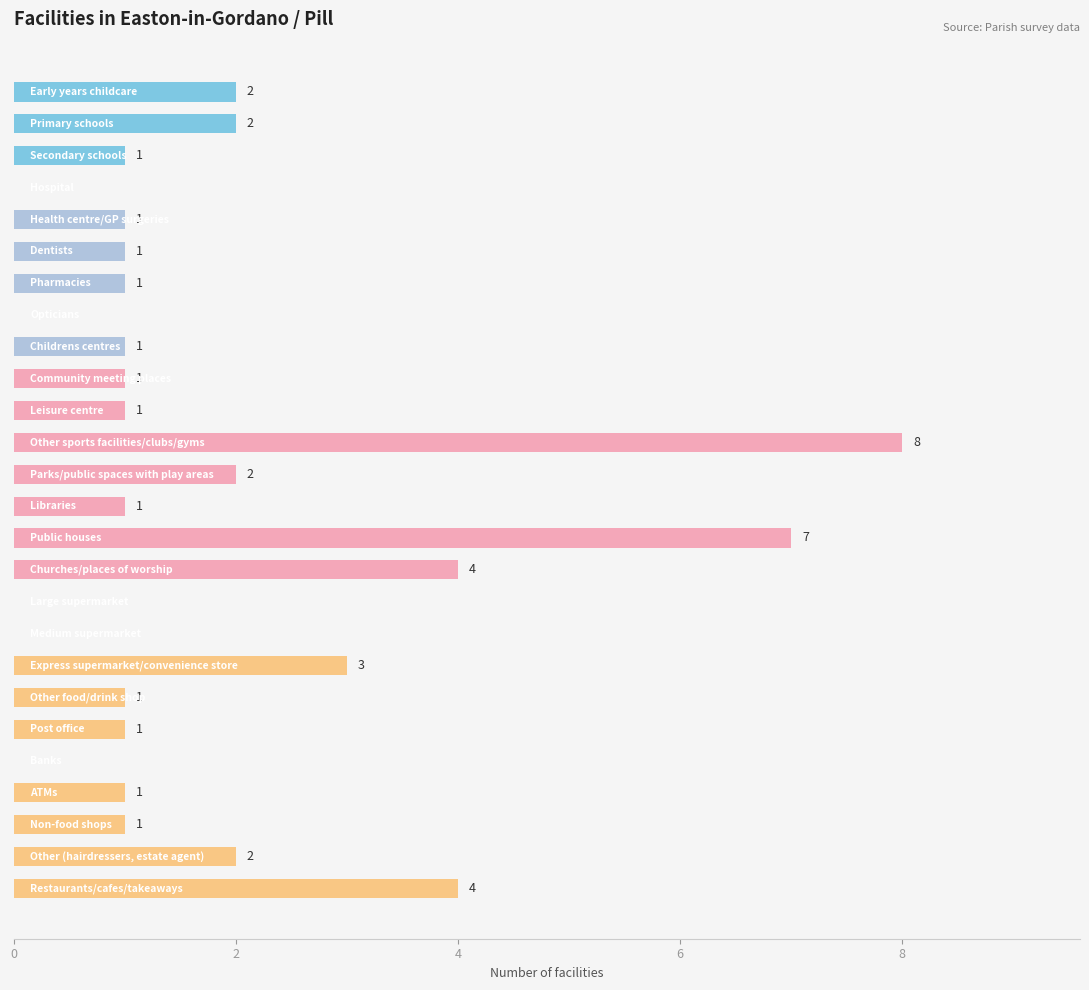

What is the sum of all values?

46